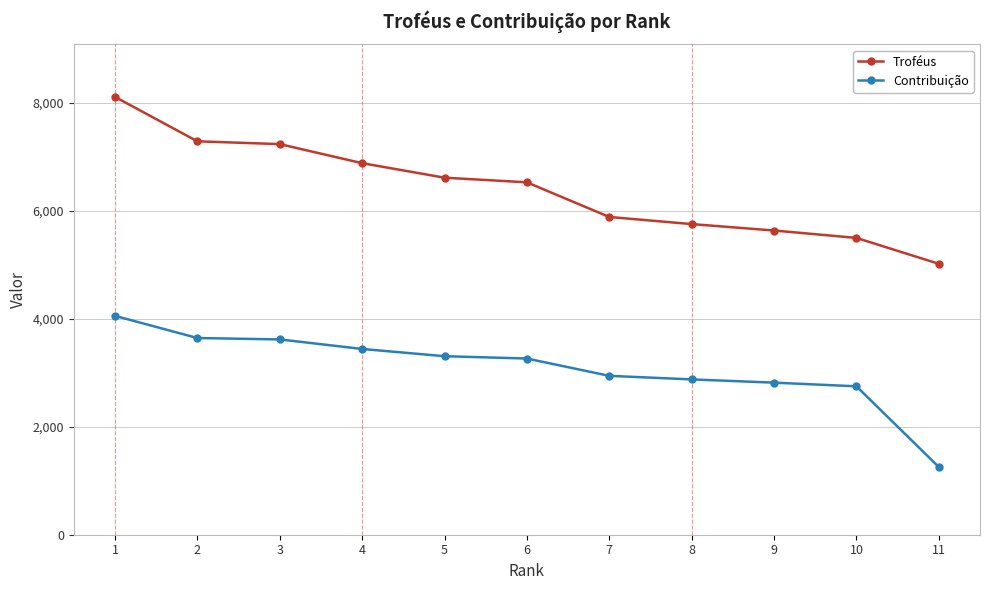

What are all the series names shown in the legend?

Troféus, Contribuição